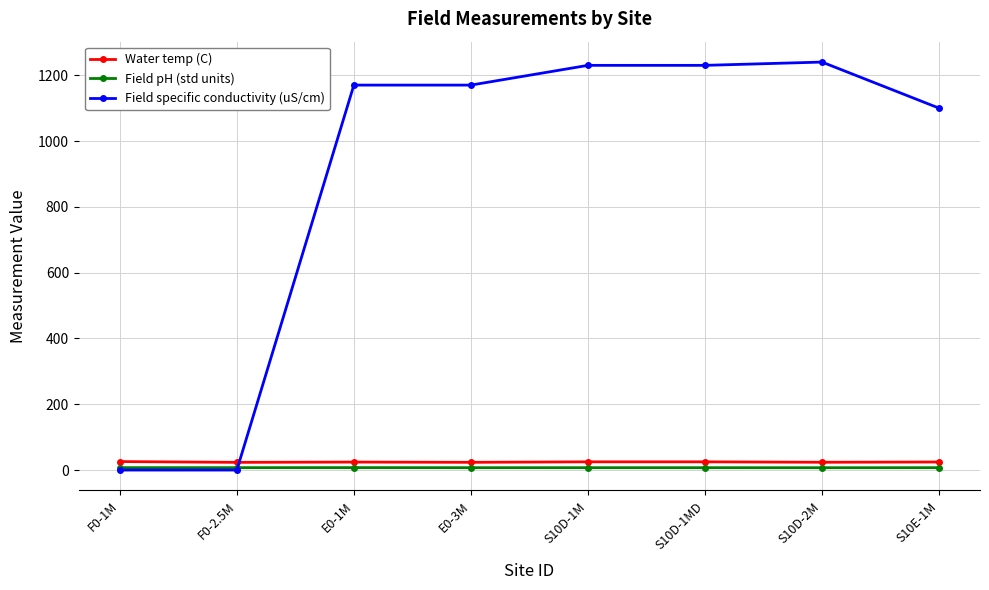

Which series ends up on top after the final intersection of Water temp (C) and Field specific conductivity (uS/cm)?

Field specific conductivity (uS/cm)